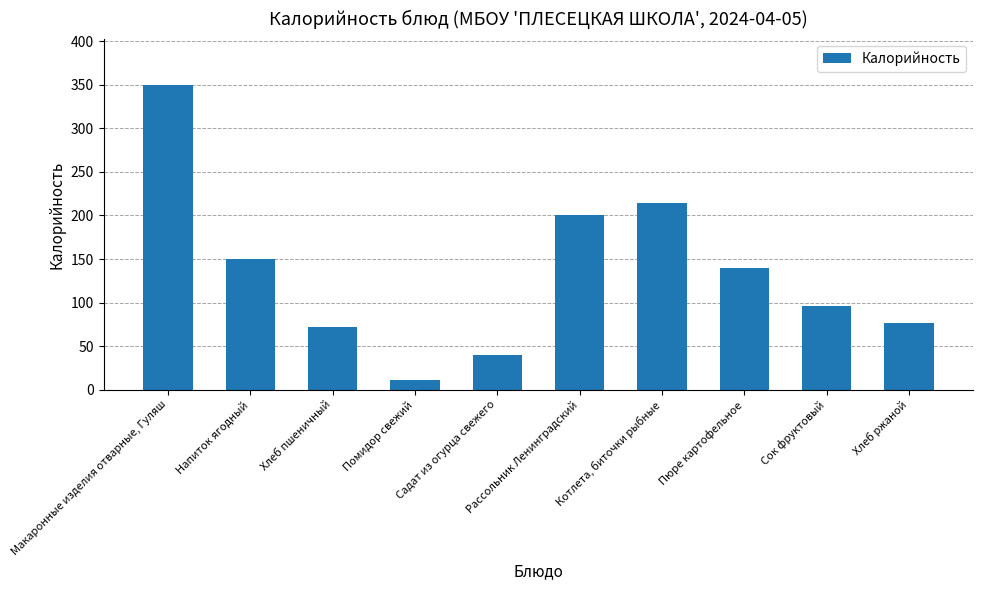

Count the number of data series in this chart.

1